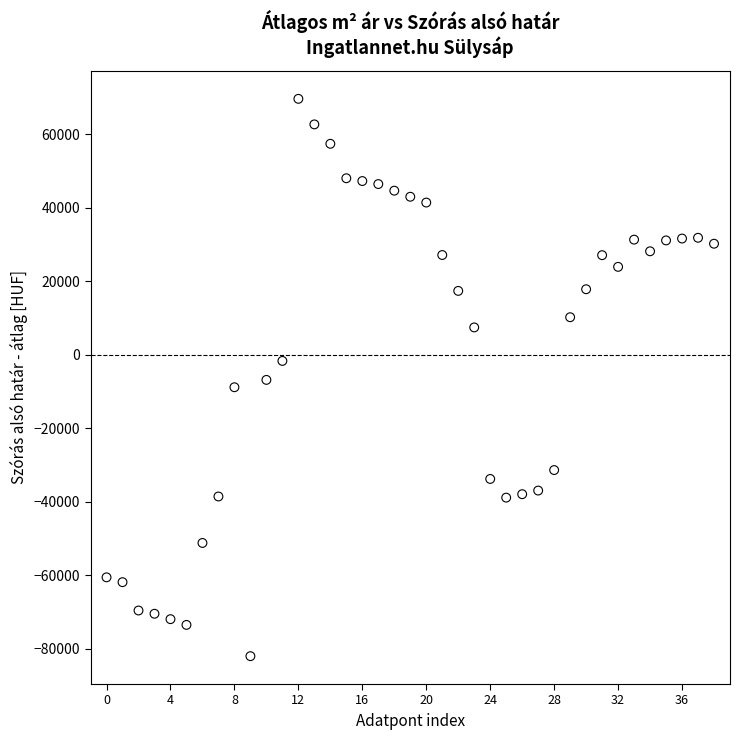

What is the range of Y values (max minus min)?

151769.0